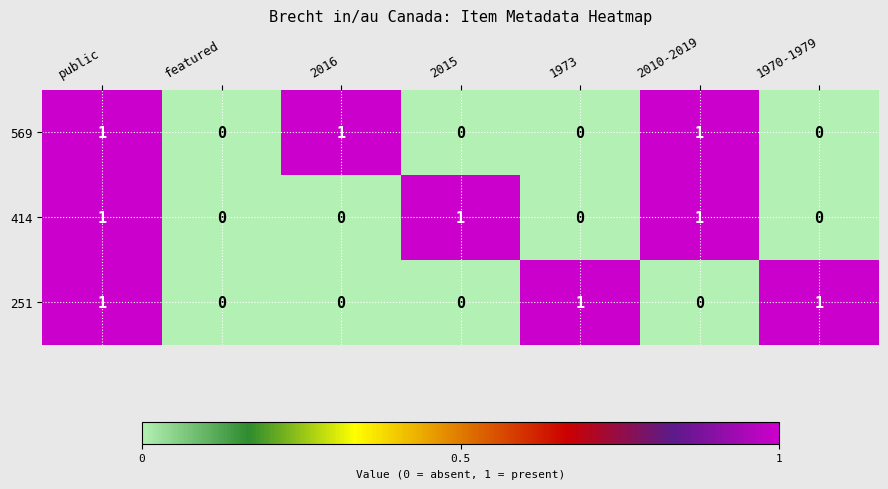

At which category is the sum across all series the highest?

public